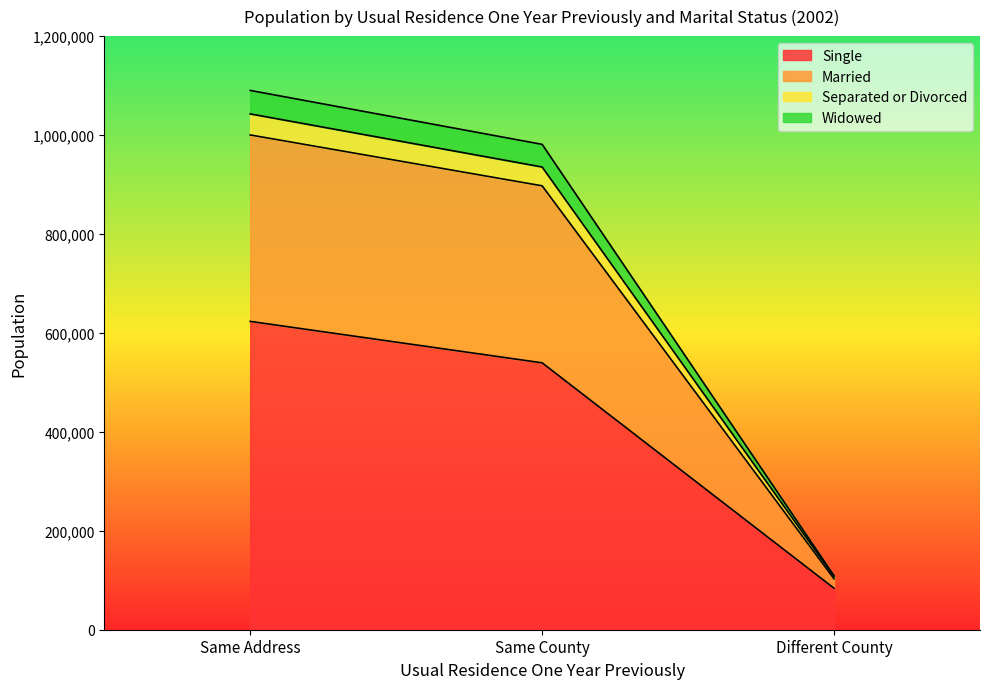

The value of Single at Same County is 539502. True or false?

True